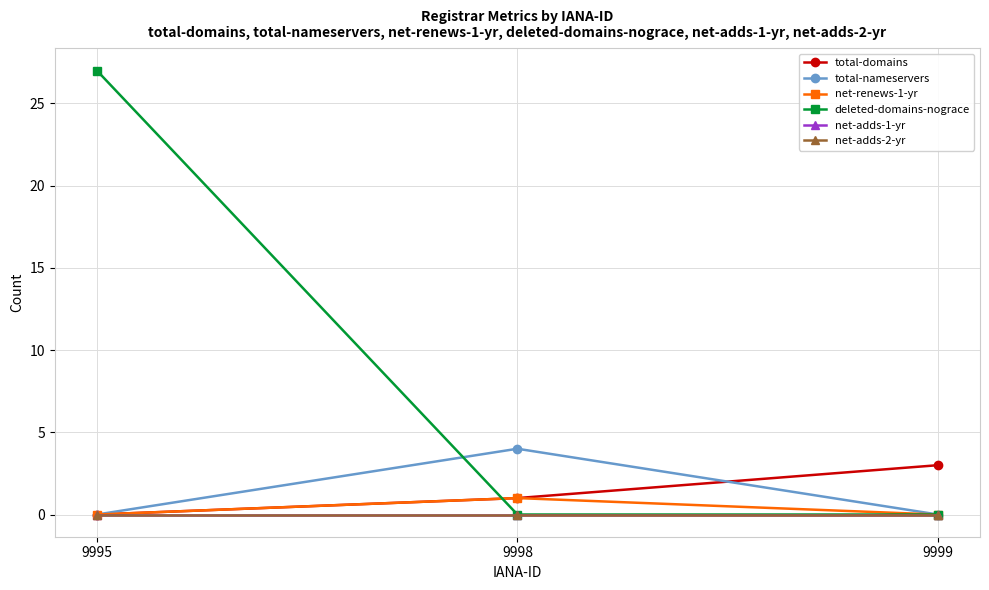

What is the total value across all series at 9999?

3